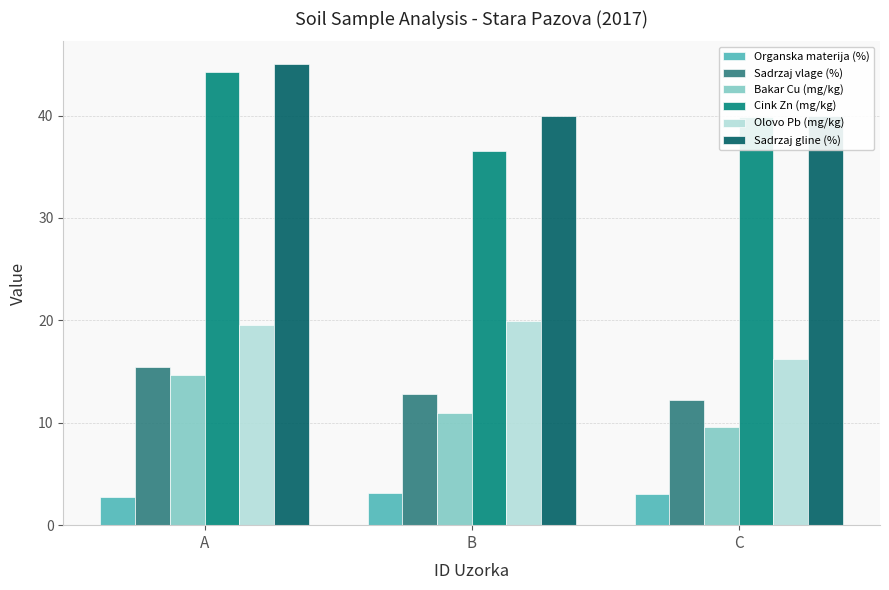

Is the value of Organska materija (%) at C greater than the value of Olovo Pb (mg/kg) at C?

No